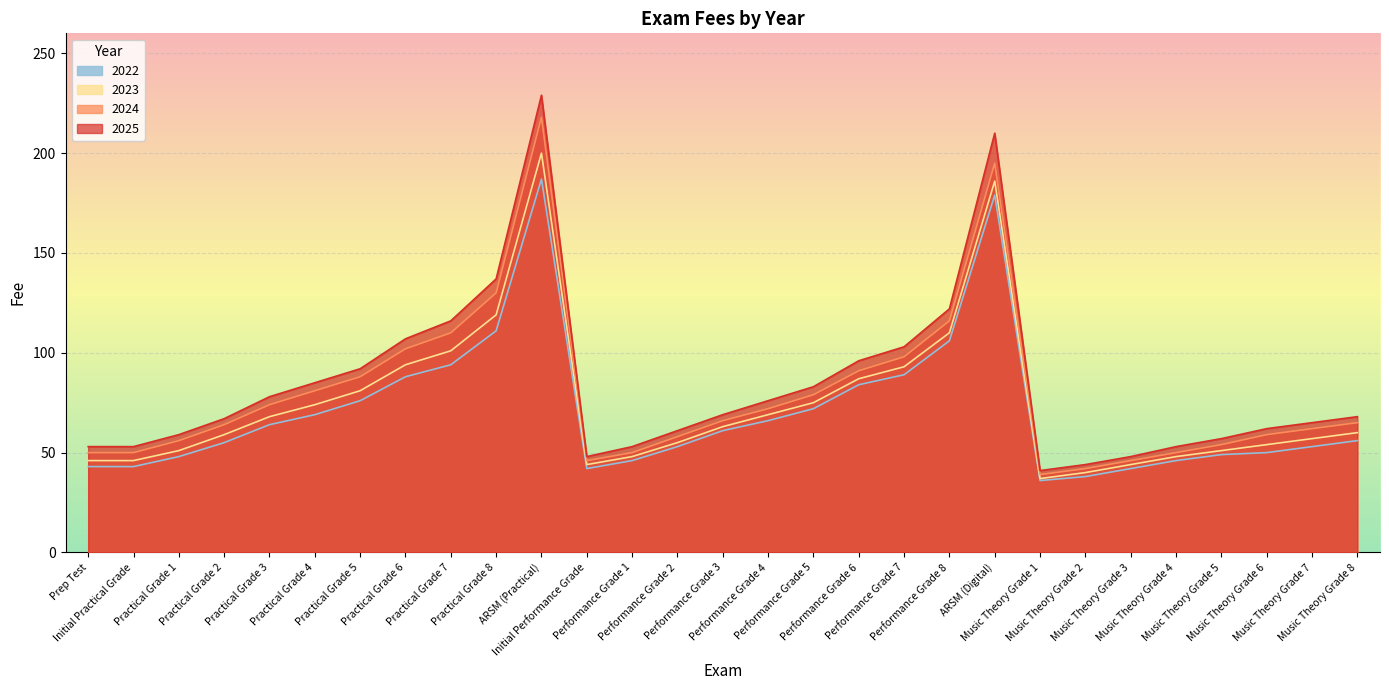

Reading left to right, what are all the values shown in this chart?

2025: 53	53	59	67	78	85	92	107	116	137	229	48	53	61	69	76	83	96	103	122	210	41	44	48	53	57	62	65	68
2024: 50	50	56	64	74	81	88	102	110	130	218	46	50	58	66	72	79	91	98	116	195	39	42	46	50	54	59	62	65
2023: 46	46	51	59	68	74	81	94	101	119	200	44	48	55	63	69	75	87	93	110	186	37	40	44	48	51	54	57	60
2022: 43	43	48	55	64	69	76	88	94	111	187	42	46	53	61	66	72	84	89	106	179	36	38	42	46	49	50	53	56